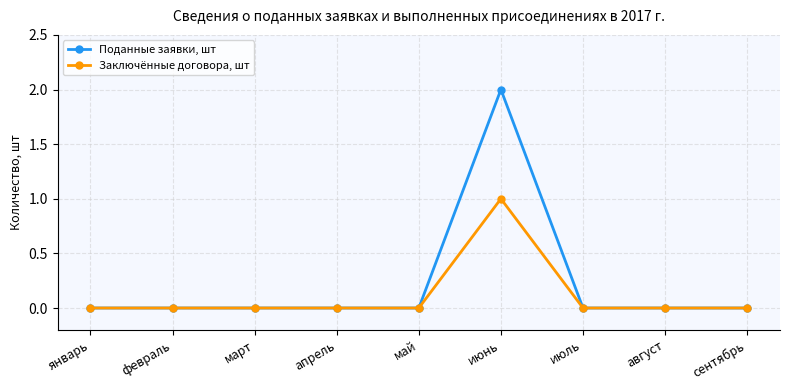

True or false: Поданные заявки, шт has a value of 0 at июль.

True